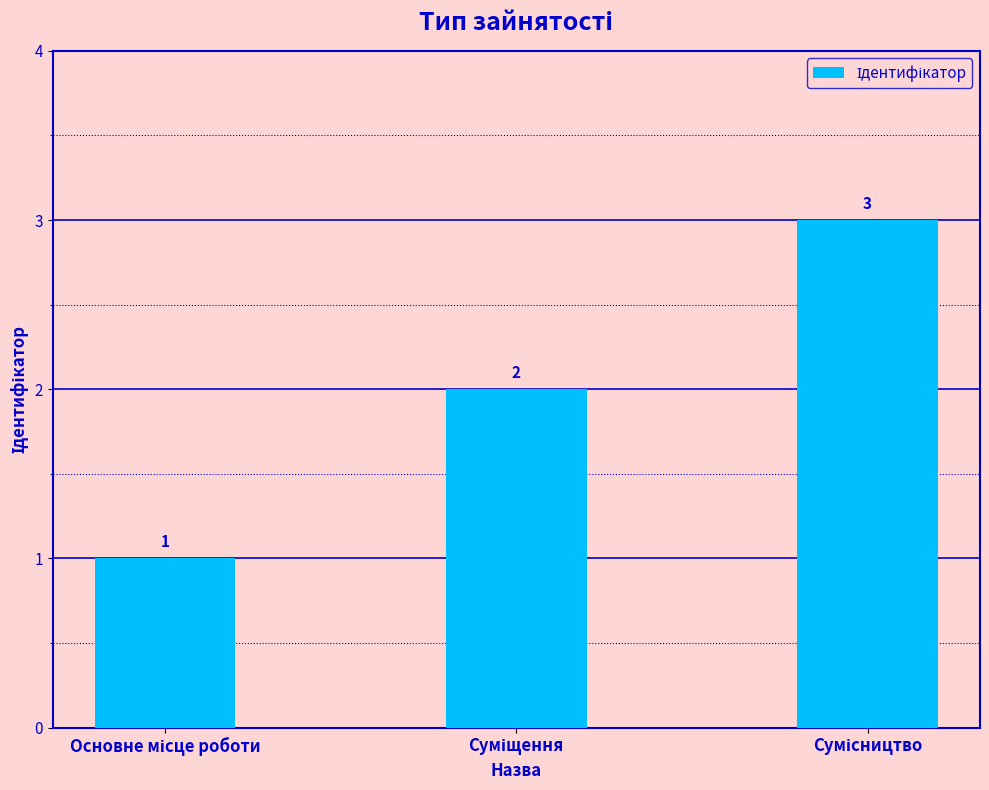

Reading right to left, transcribe all the data shown in this chart.

3	2	1